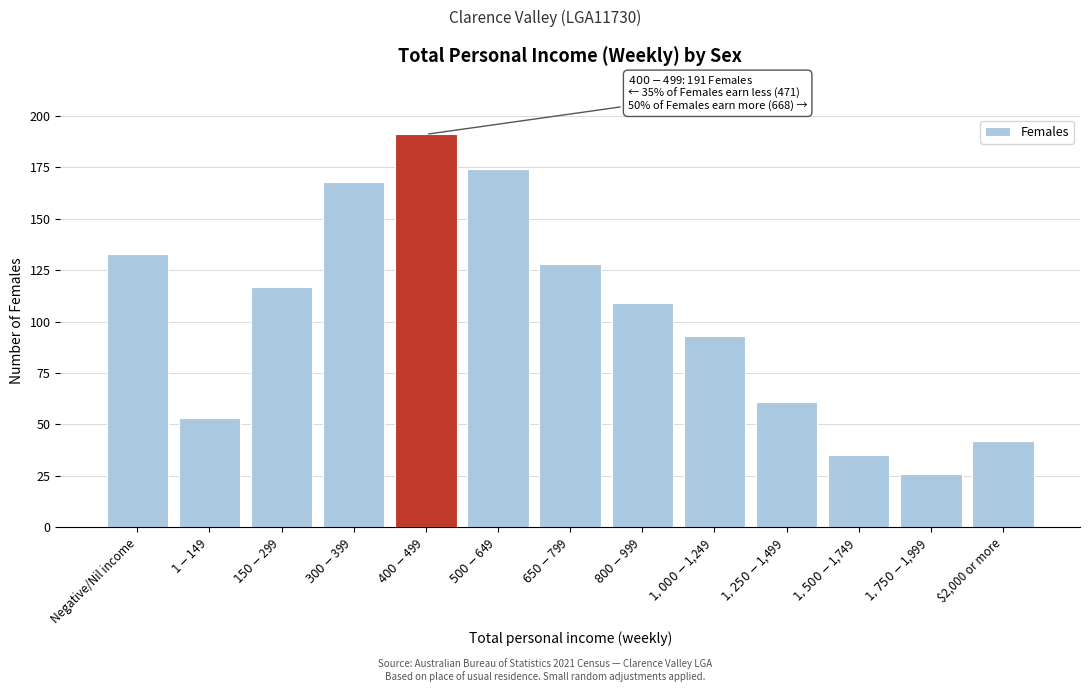

Reading right to left, extract all data points from this chart.

42	26	35	61	93	109	128	174	191	168	117	53	133